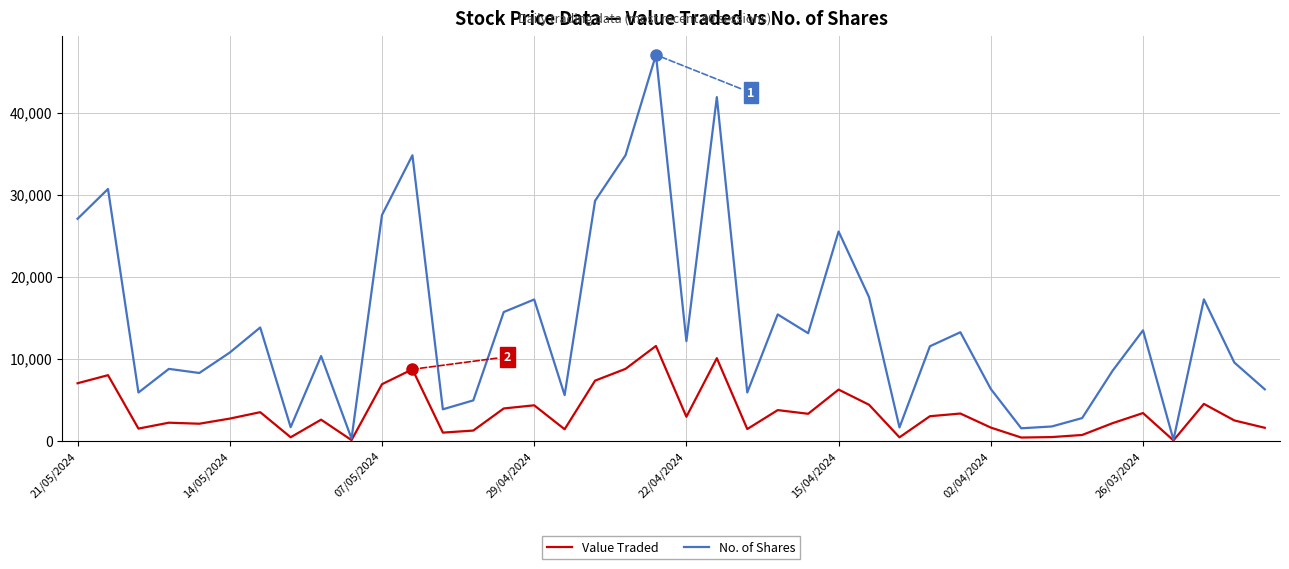

What is the average value of the Value Traded series?

3518